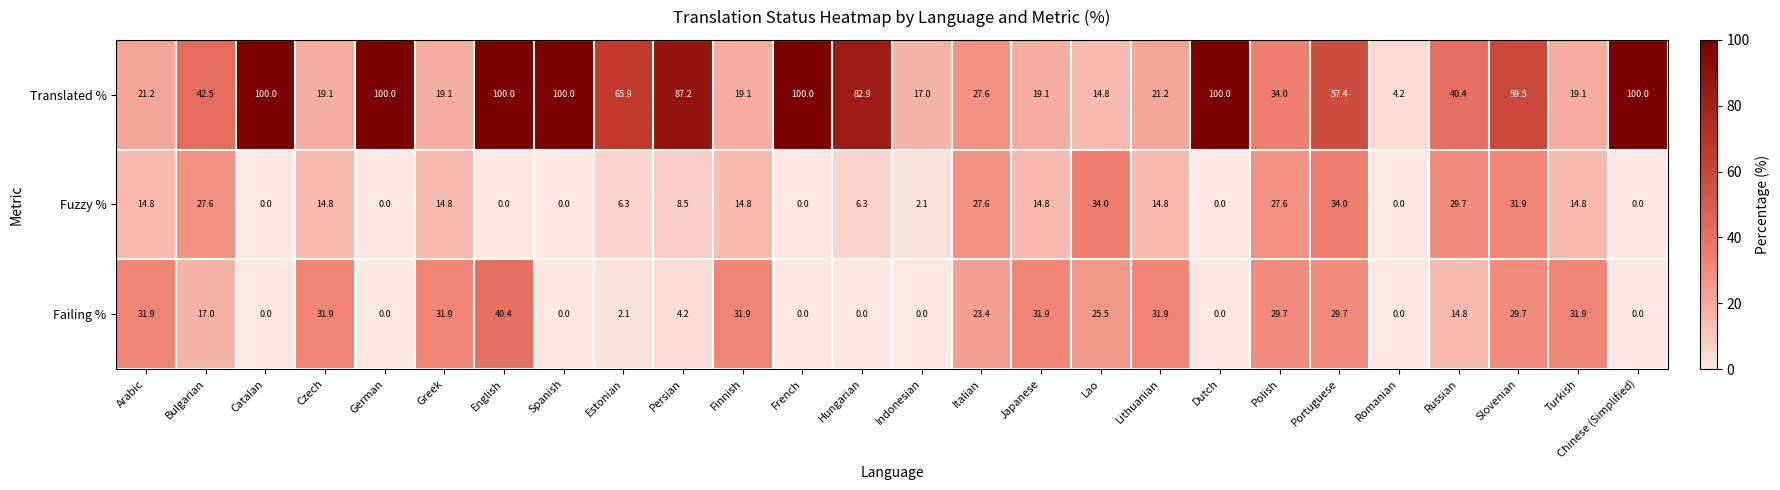

What is the average value of the Fuzzy % series?

13.0